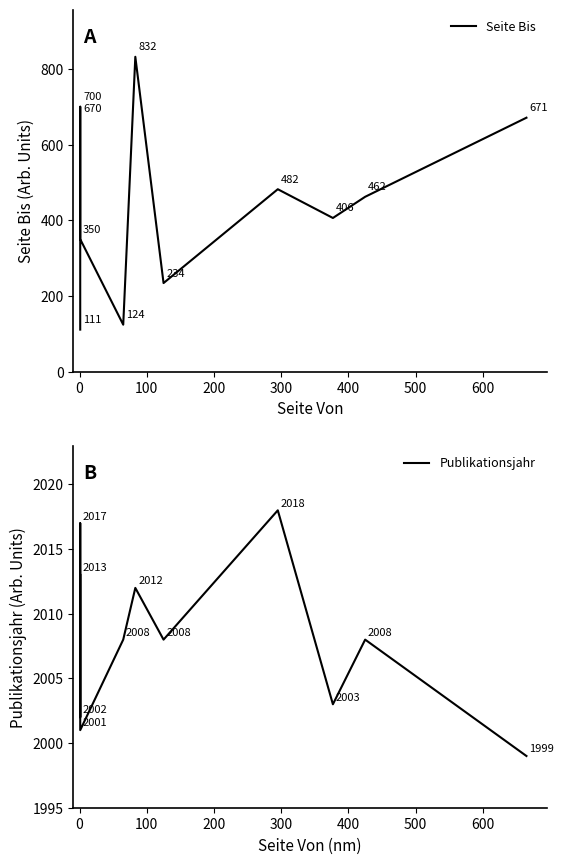

What are all the series names shown in the legend?

Seite Bis, Publikationsjahr